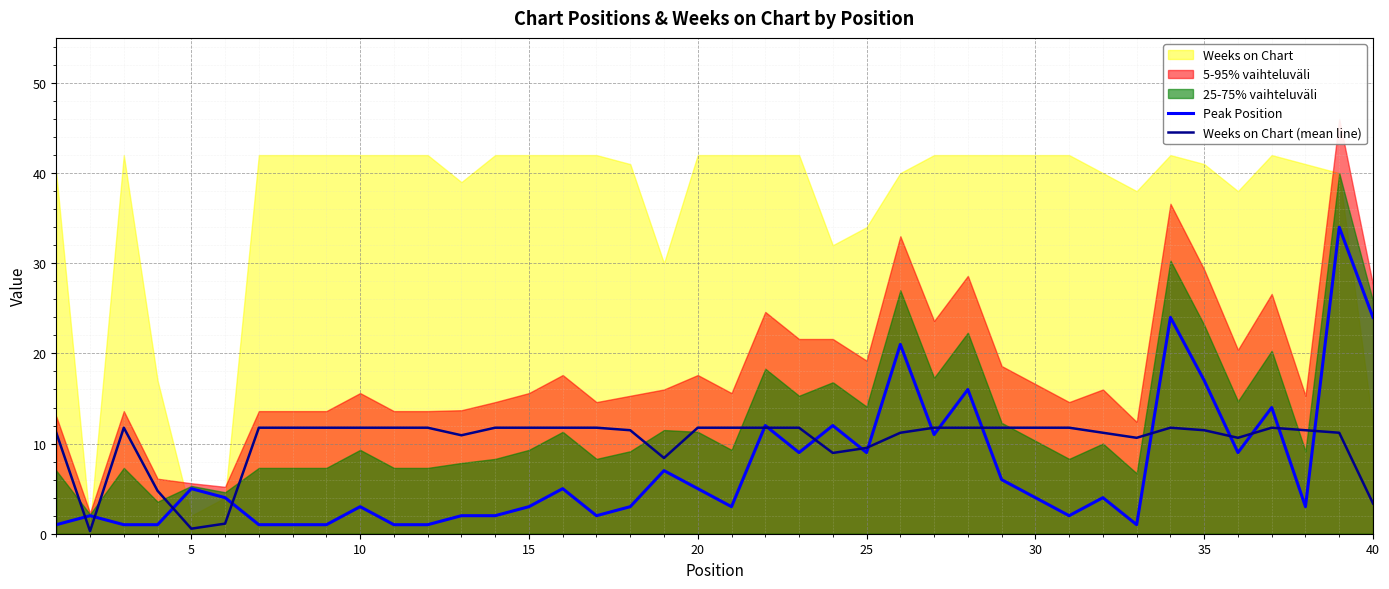

The Peak Position series shows 5.1 at 15. True or false?

False